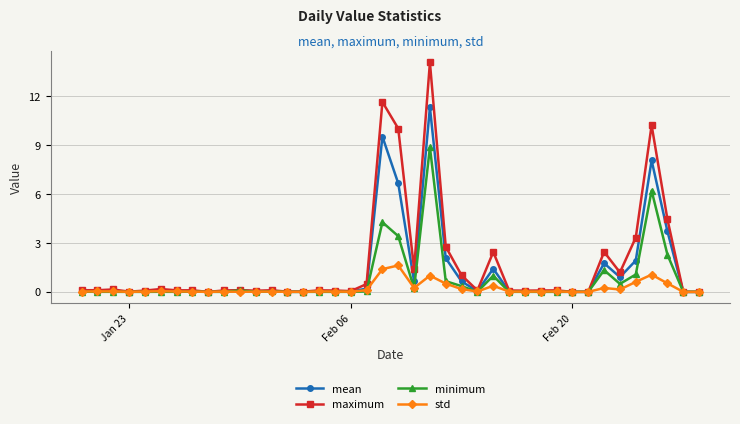

What is the greatest value displayed?

14.1